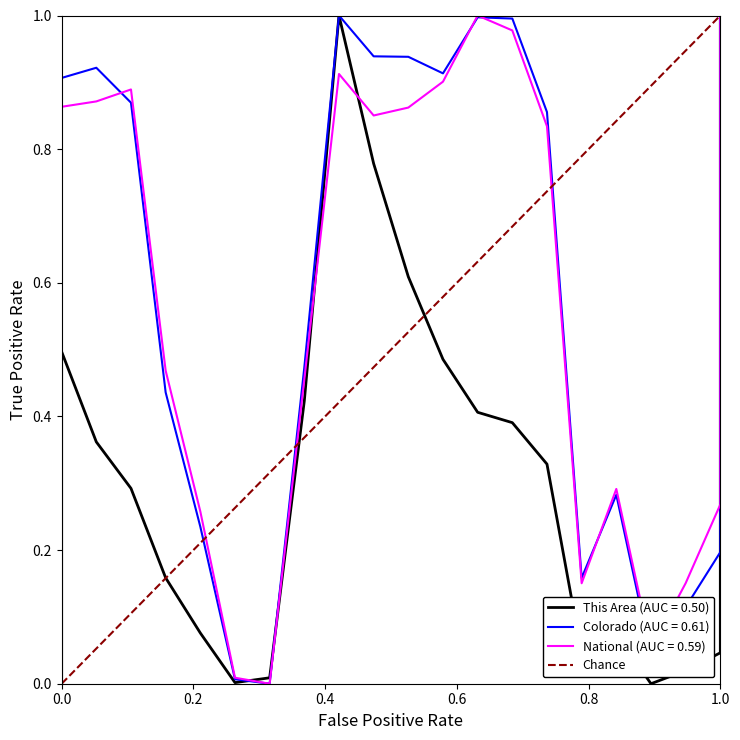

Is it true that the value at 1.0 is 2?

False